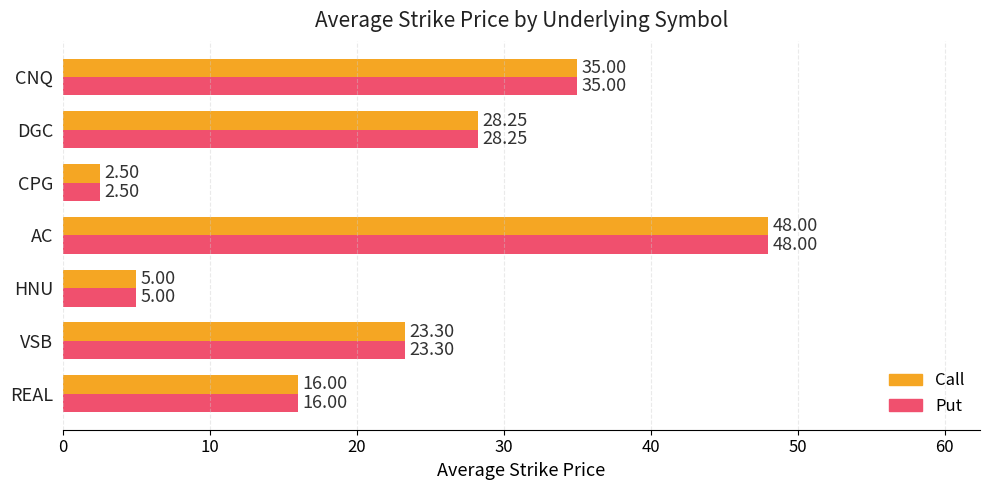

At which category is the sum across all series the highest?

AC